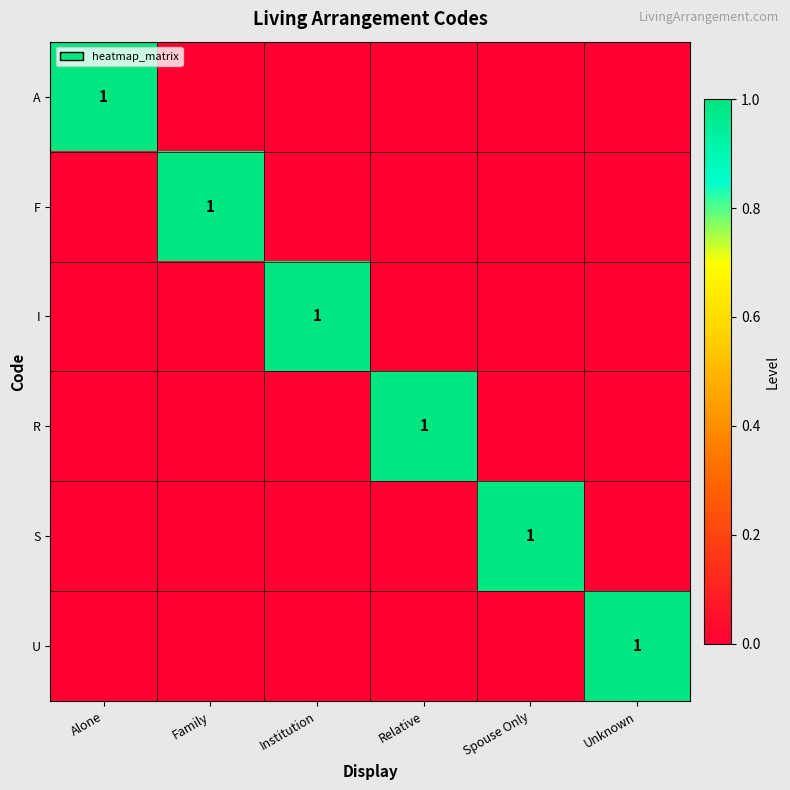

How many R values are between 0 and 1?

6